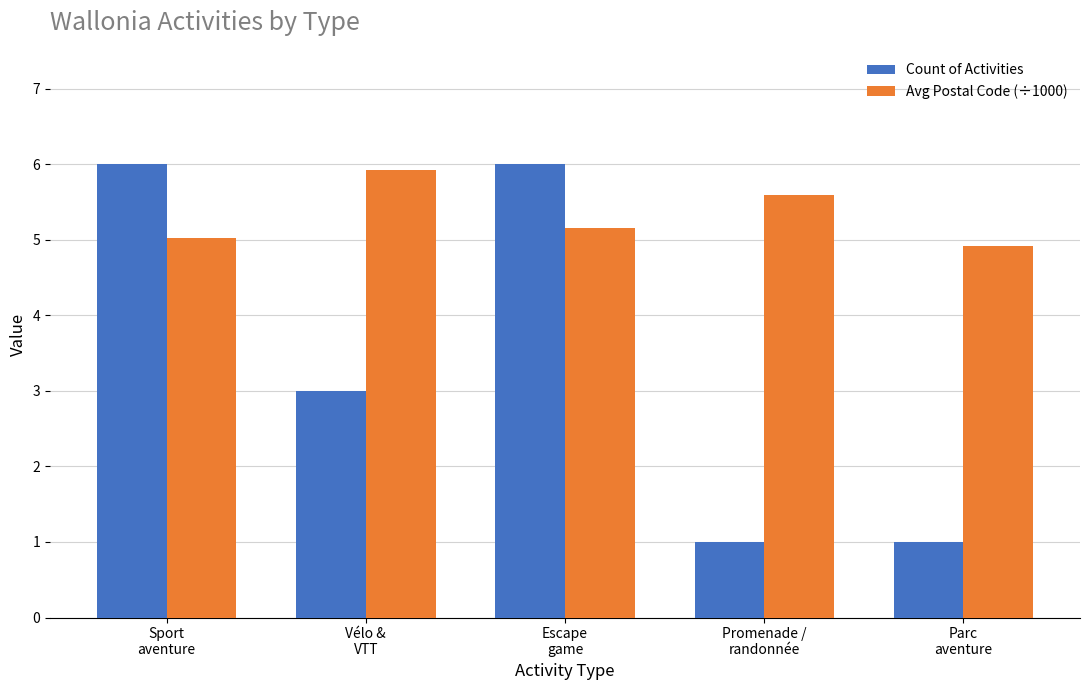

What is the label of the 4th bar from the right?

Vélo &
VTT